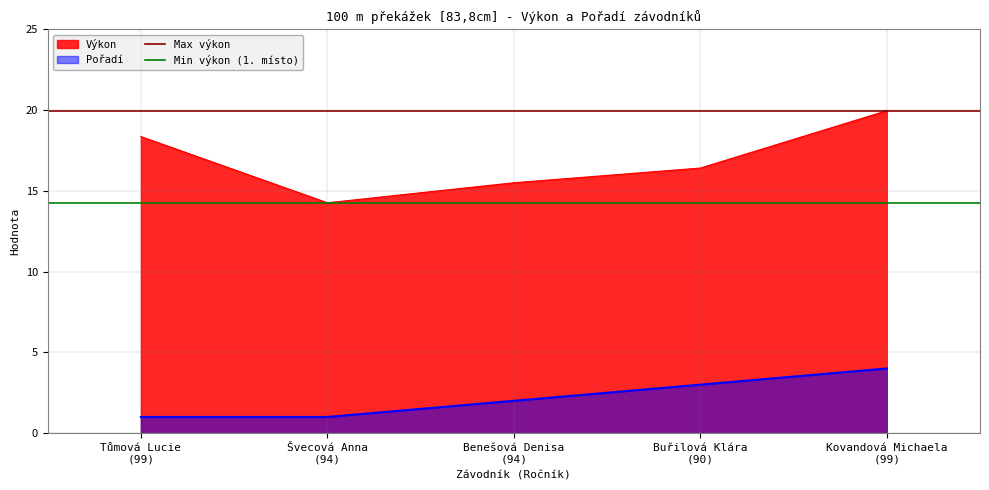

True or false: Pořadí and Výkon intersect in this chart.

False